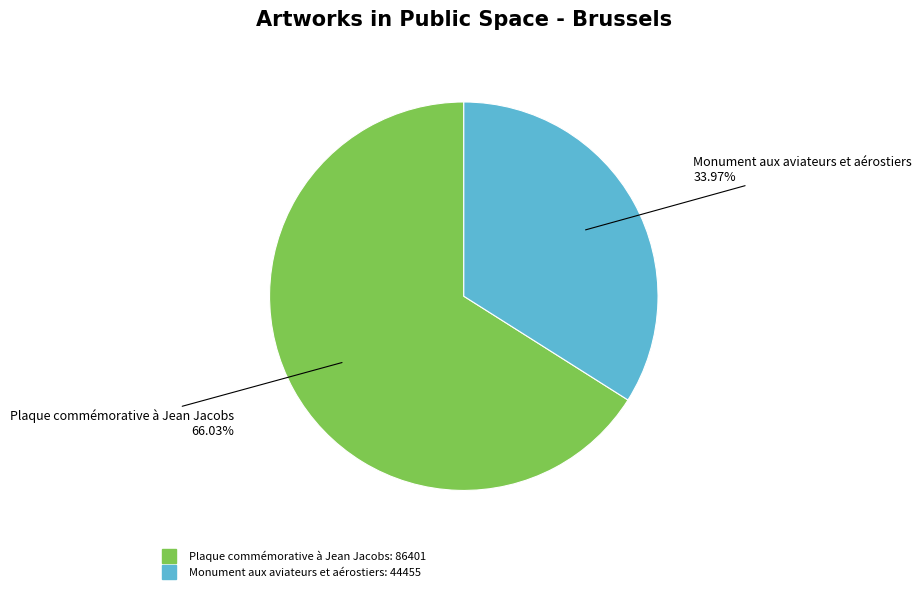

To the nearest percent, what is the average slice percentage?

50%